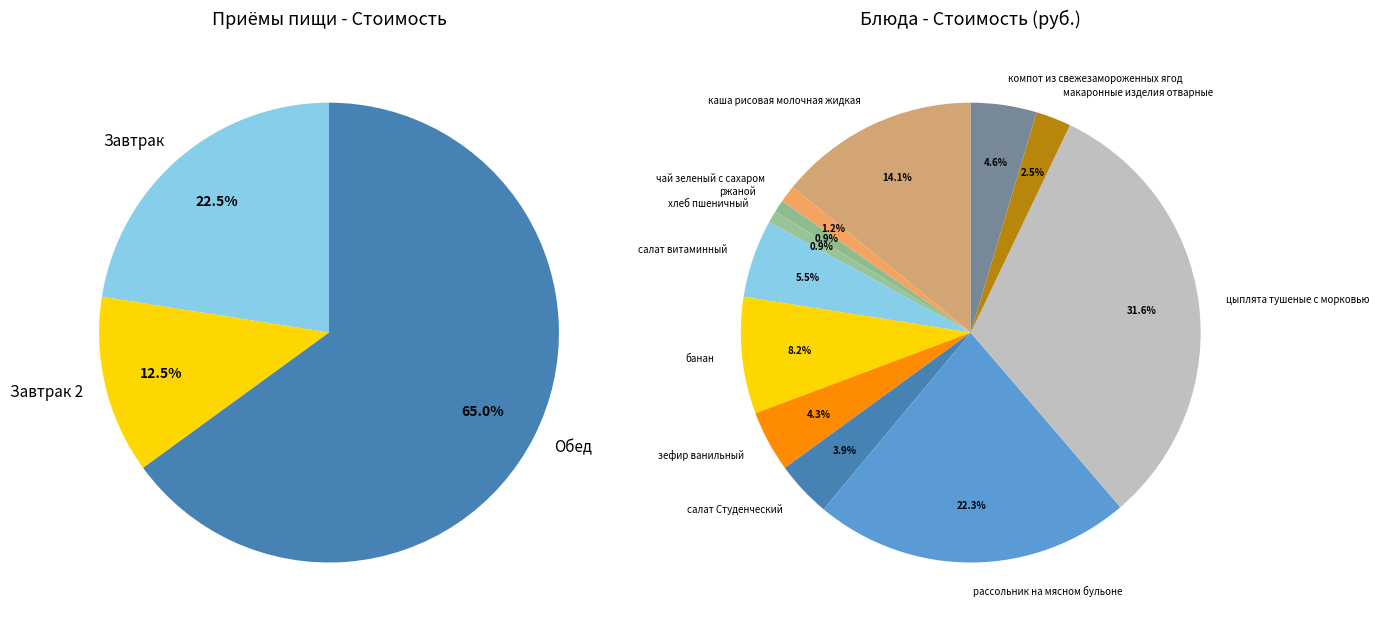

Does банан account for over 50% of the chart?

No